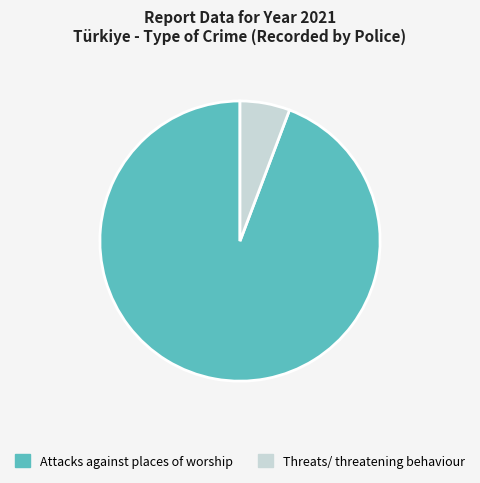

Which has a higher value, Threats/ threatening behaviour or Attacks against places of worship?

Attacks against places of worship